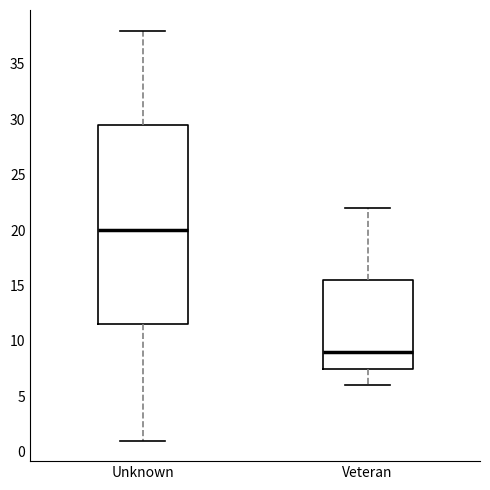

Comparing the boxes themselves (not the whiskers), which one is the tallest?

Unknown